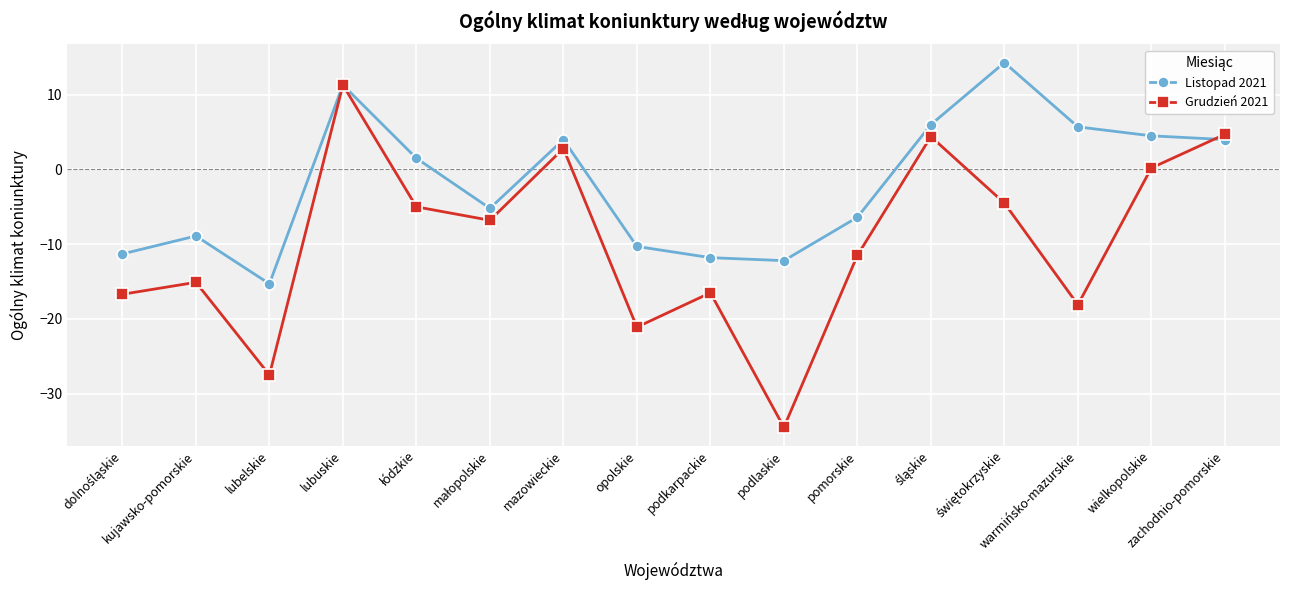

How many data points in Grudzień 2021 are less than -6?

9